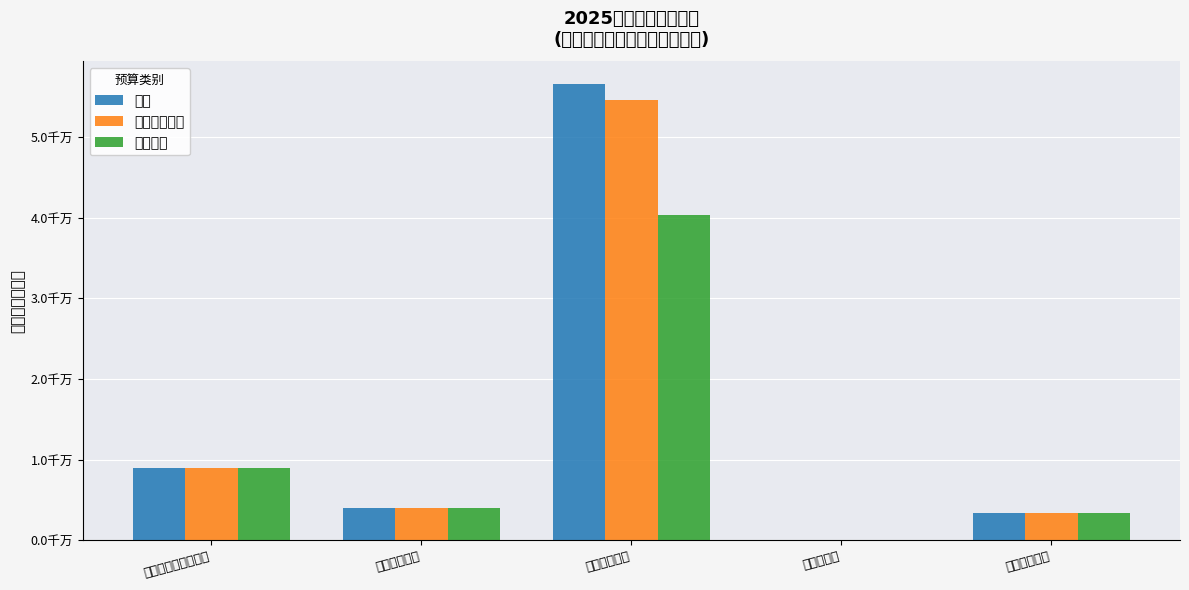

What is the lowest value of the 一般公共预算 series?

11748.3